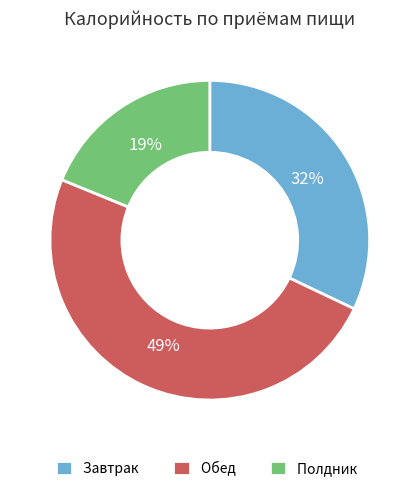

Do Полдник and Завтрак together represent more than half of the pie?

Yes